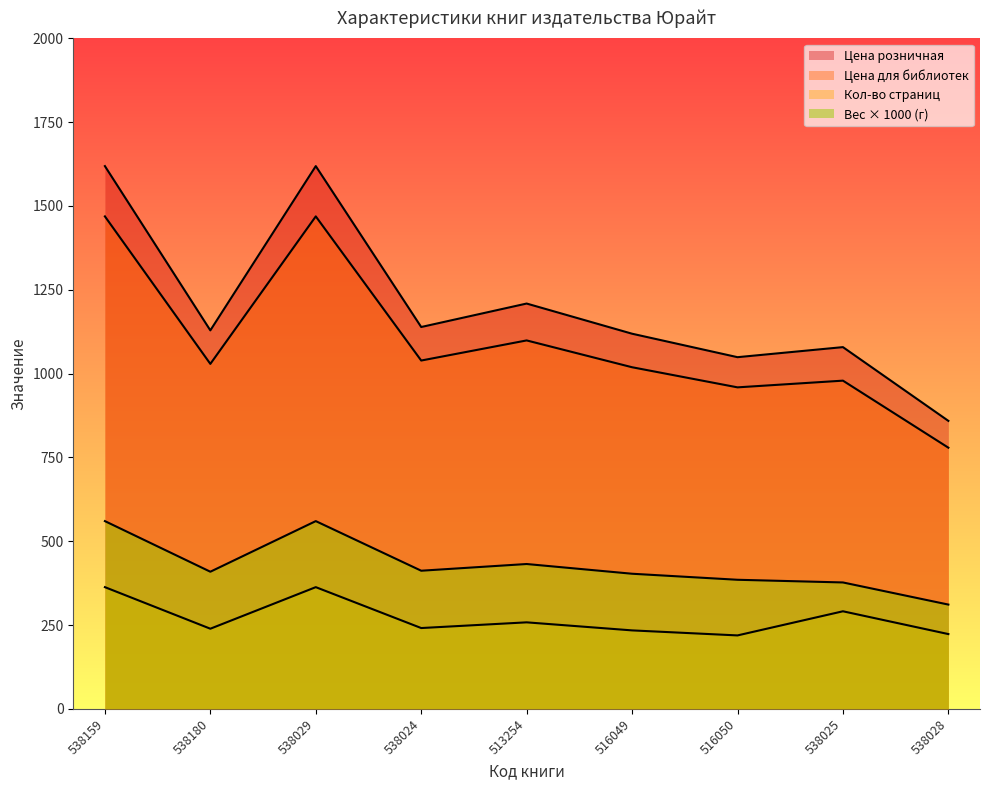

Reading left to right, list all the values displayed in this chart.

Кол-во страниц: 363	239	363	241	258	234	219	291	223
Цена для библиотек: 1469	1029	1469	1039	1099	1019	959	979	779
Цена розничная: 1619	1129	1619	1139	1209	1119	1049	1079	859
Вес (кг): 560	409	560	412	432	403	385	377	311